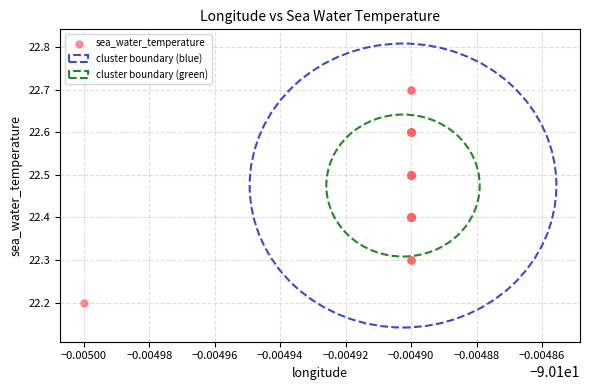

What Y value in the scatter plot is closest to 22?

22.2